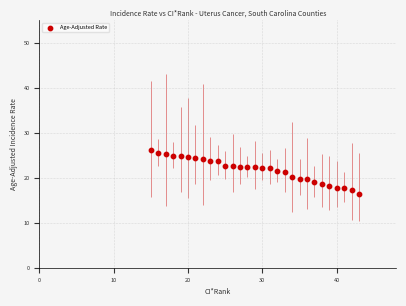

What is the range of X values (max minus min)?

28.0